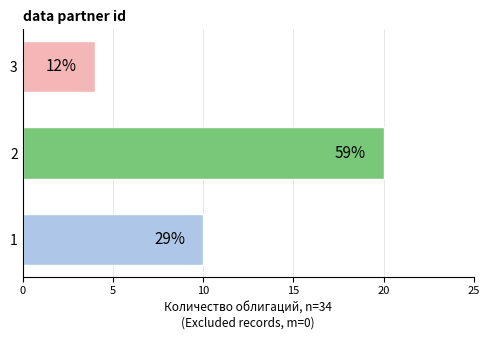

Does the chart contain any negative values?

No